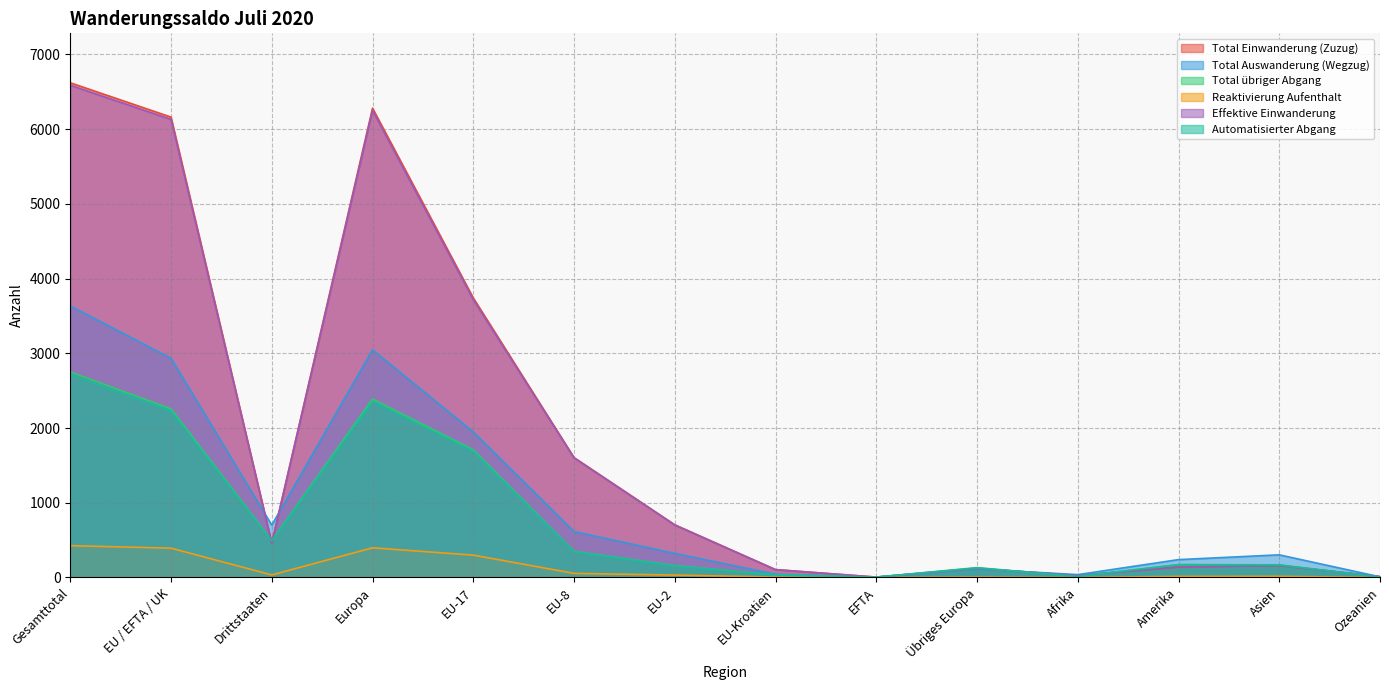

True or false: Total Auswanderung (Wegzug) has a value of 303 at Asien.

True